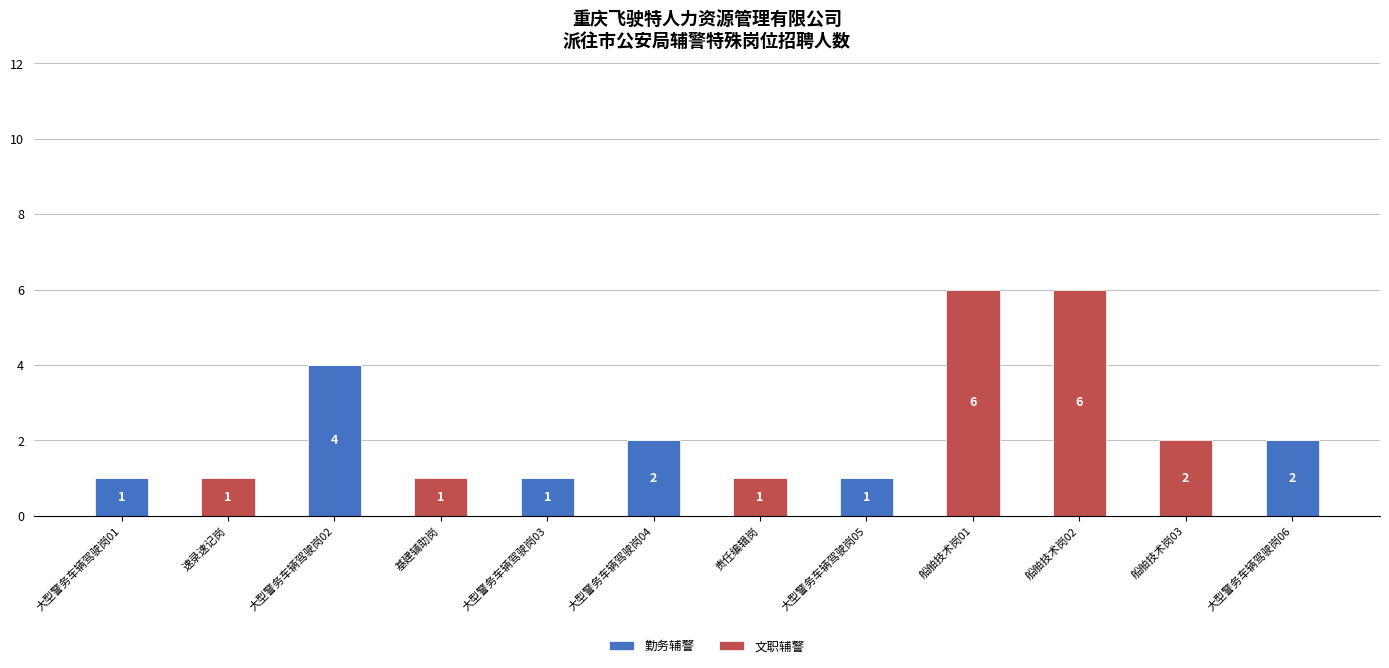

At which label does 勤务辅警 reach its peak?

大型警务车辆驾驶岗02